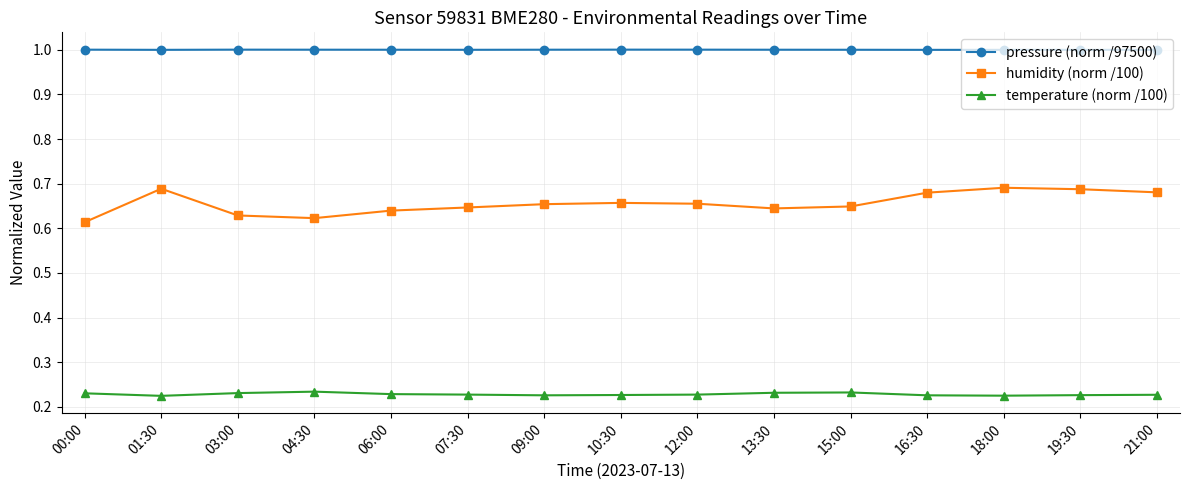

What is the approximate value of pressure (norm /97500) at 21:00?

1.0